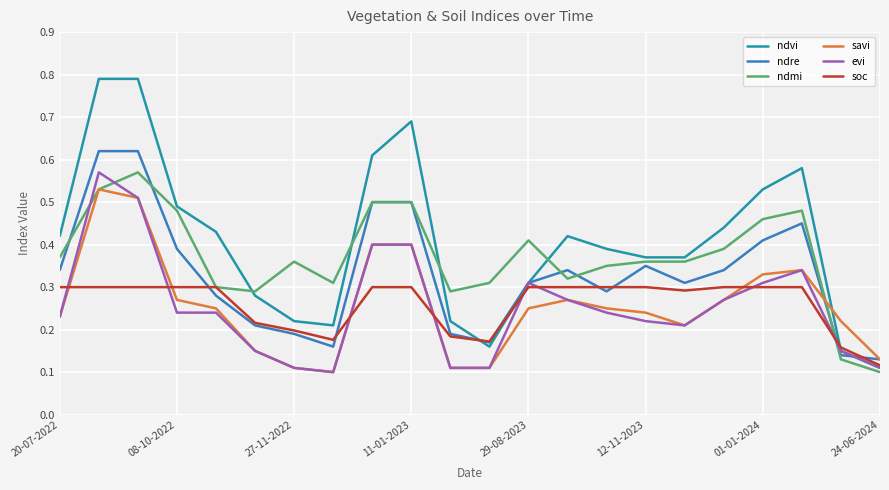

True or false: savi and soc intersect in this chart.

True